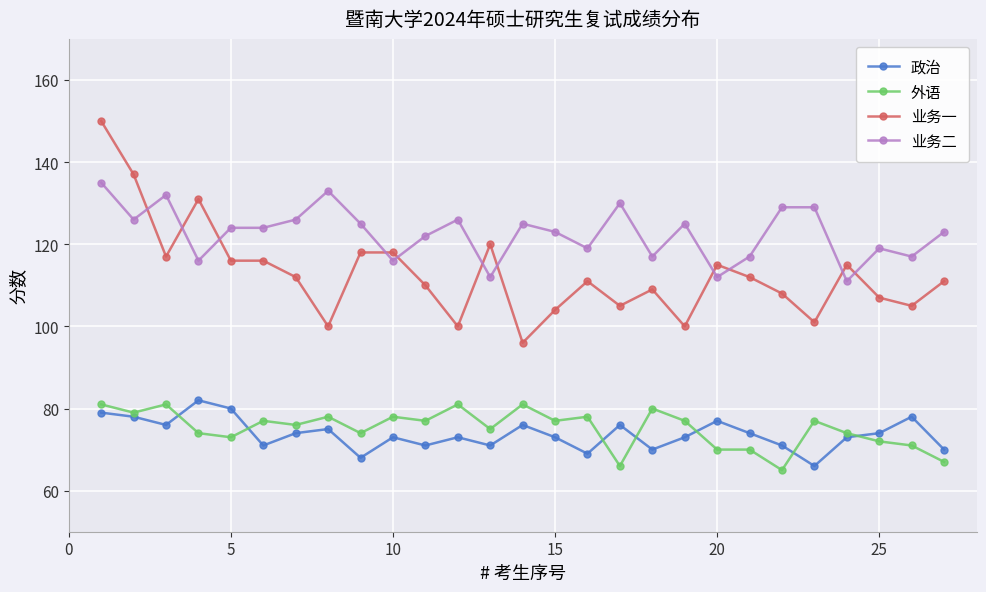

Which series has the largest total across all categories?

业务二